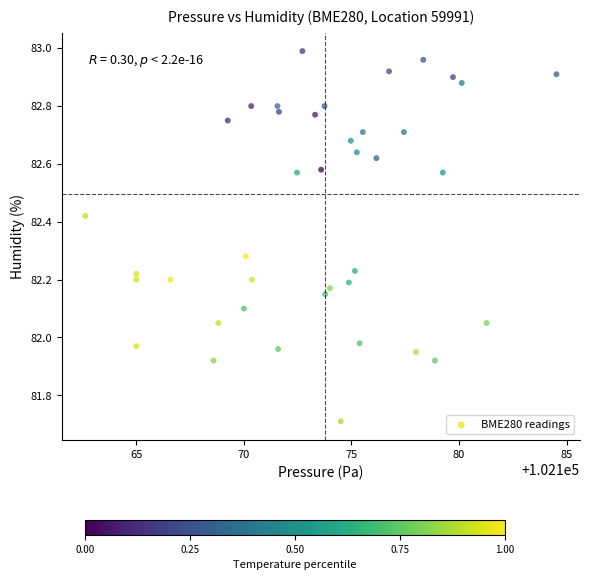

What is the range of X values (max minus min)?

21.9